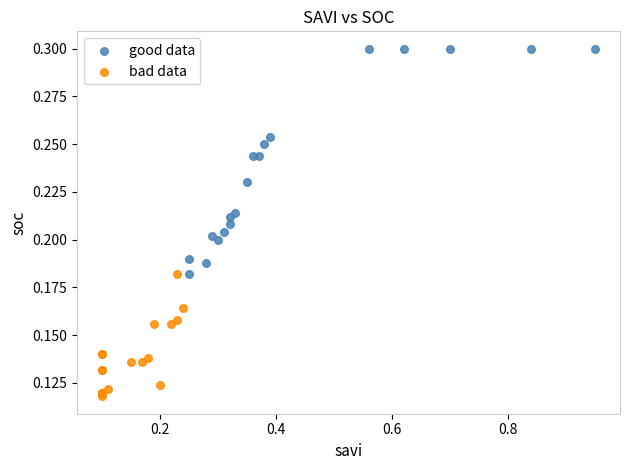

What are all the series names shown in the legend?

good data, bad data